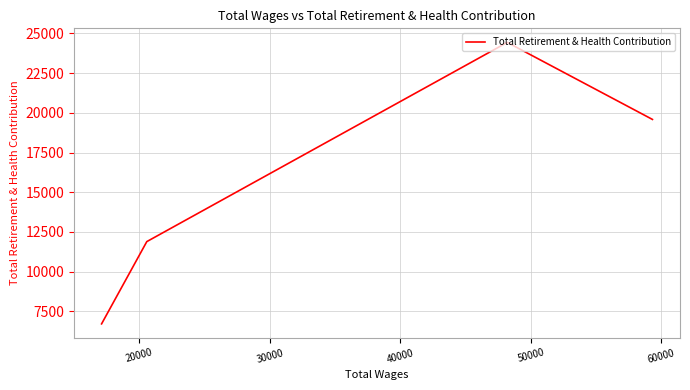

How many points are higher than both their immediate neighbors (excluding endpoints)?

1